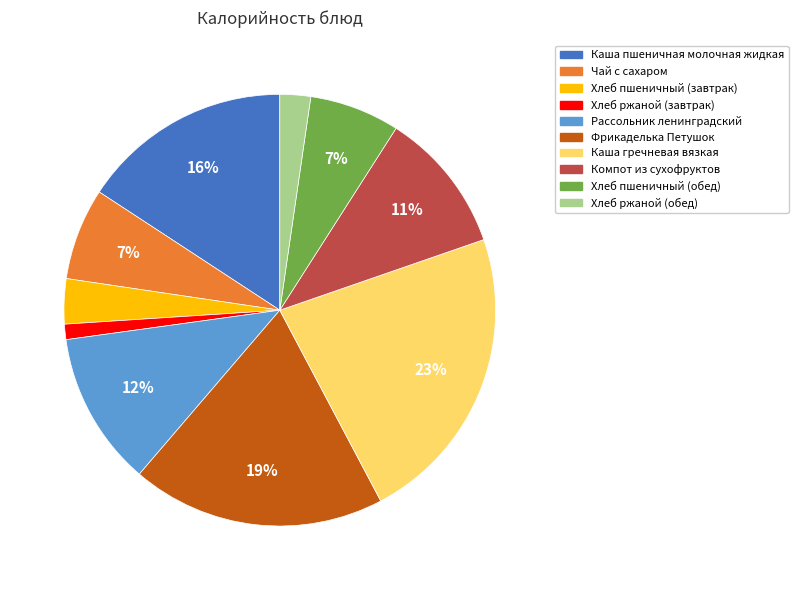

To the nearest percent, what portion does Хлеб пшеничный (обед) represent?

7%